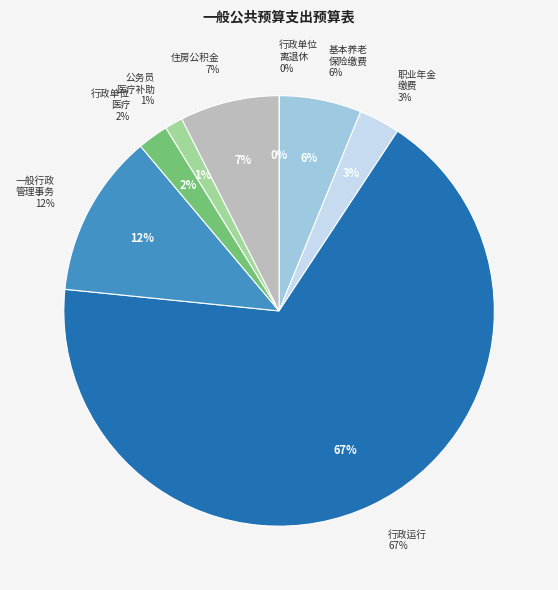

What is the smallest slice in the pie chart?

行政单位离退休